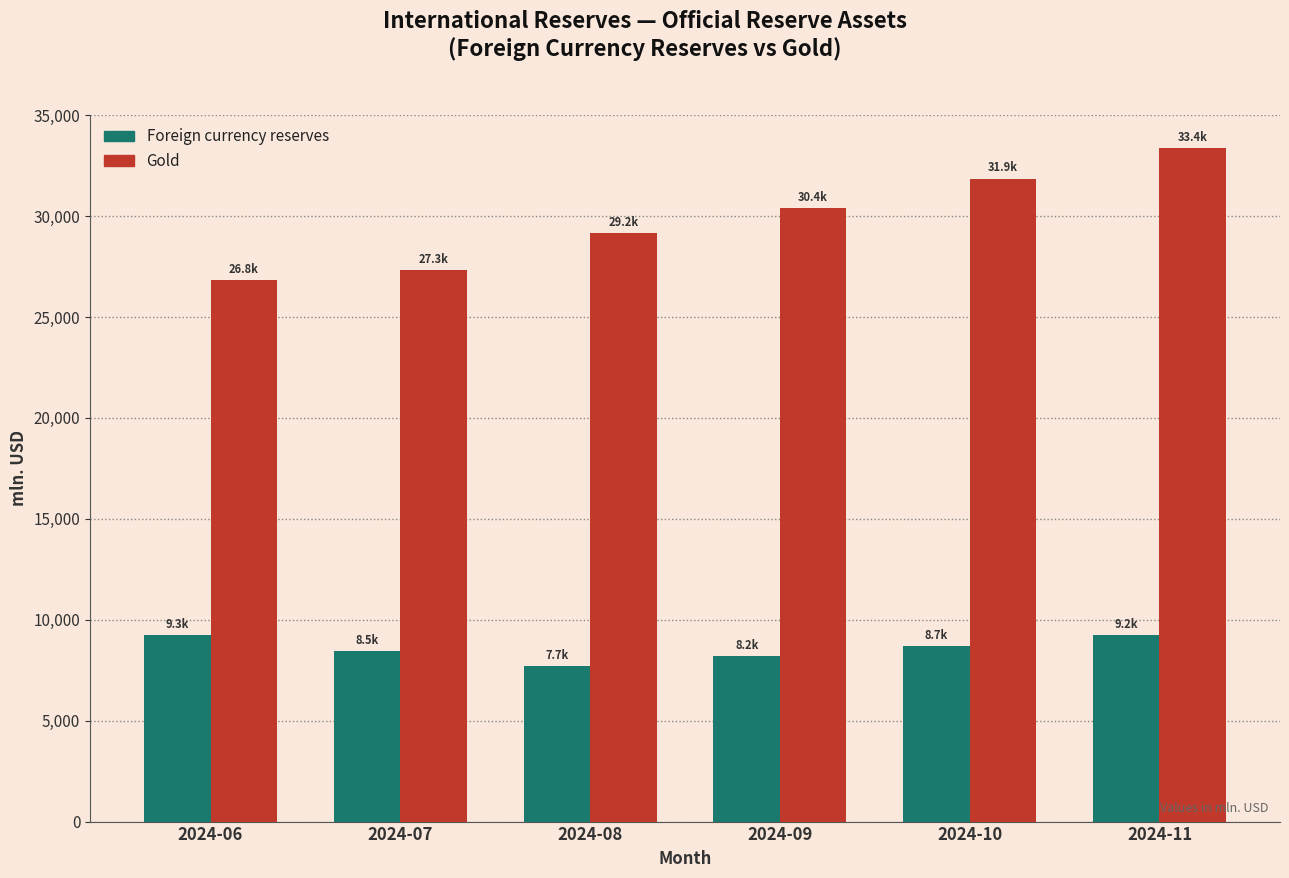

What are all the series names shown in the legend?

Foreign currency reserves, Gold